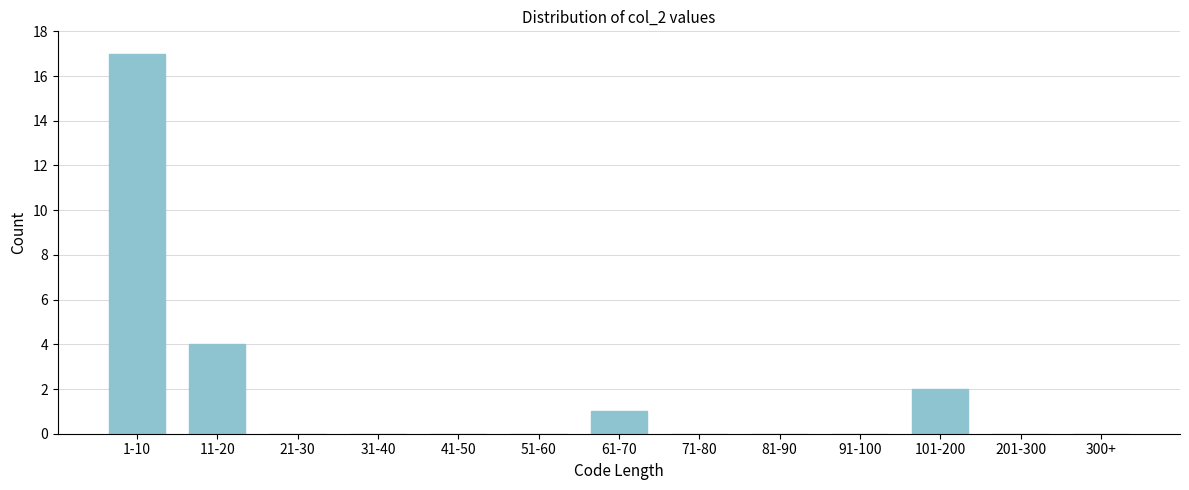

Reading right to left, transcribe all the data shown in this chart.

300+=0	201-300=0	101-200=2	91-100=0	81-90=0	71-80=0	61-70=1	51-60=0	41-50=0	31-40=0	21-30=0	11-20=4	1-10=17